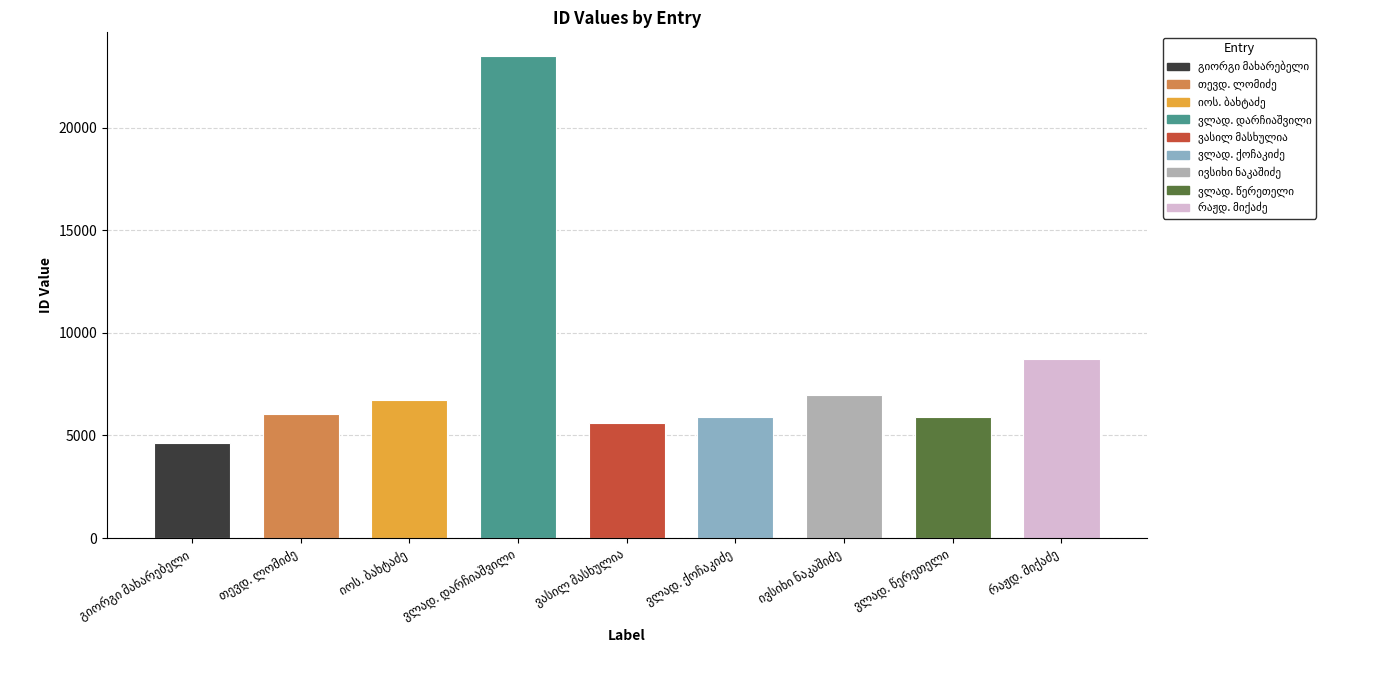

What is the value of the 1st bar from the left?

4627